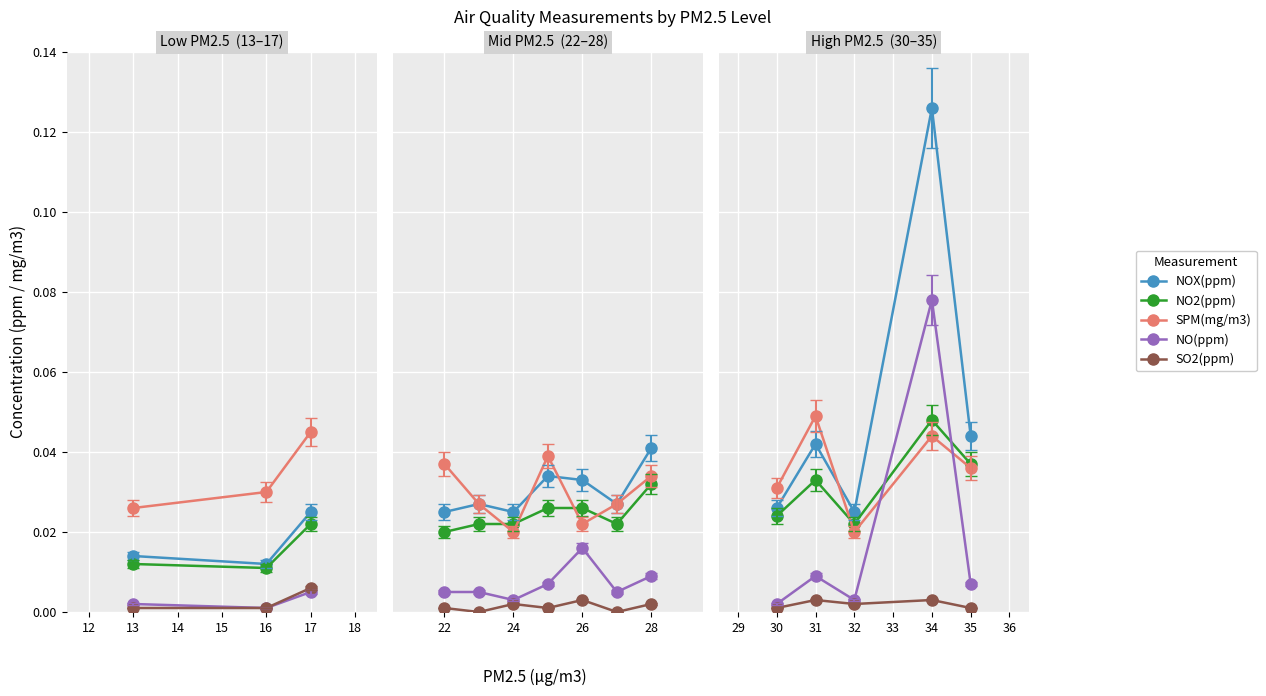

True or false: NO(ppm) and NOX(ppm) intersect in this chart.

False